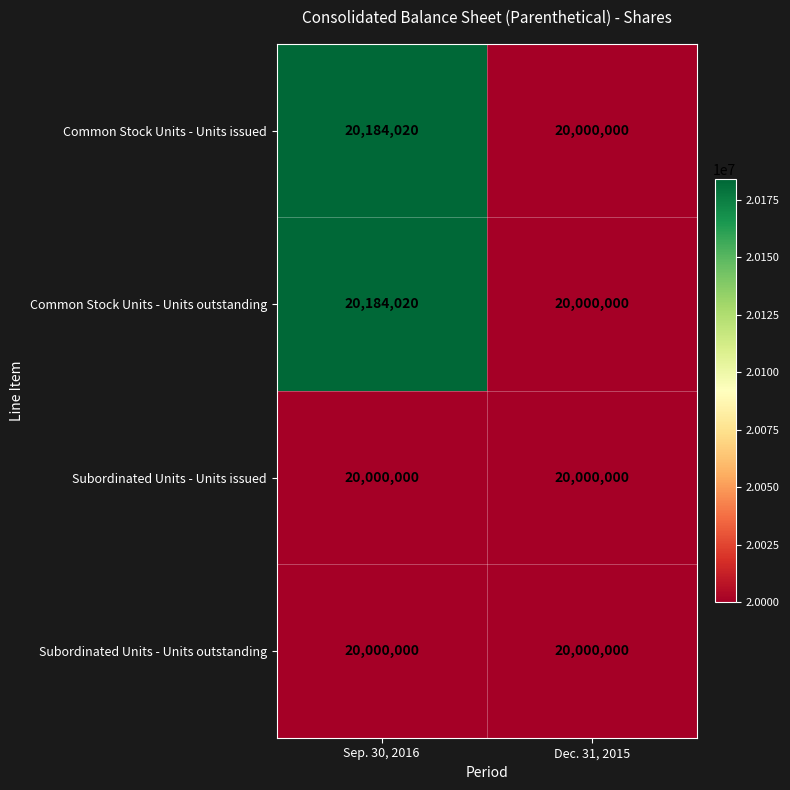

True or false: Common Stock Units - Units issued has a value of 29547165 at Sep. 30, 2016.

False